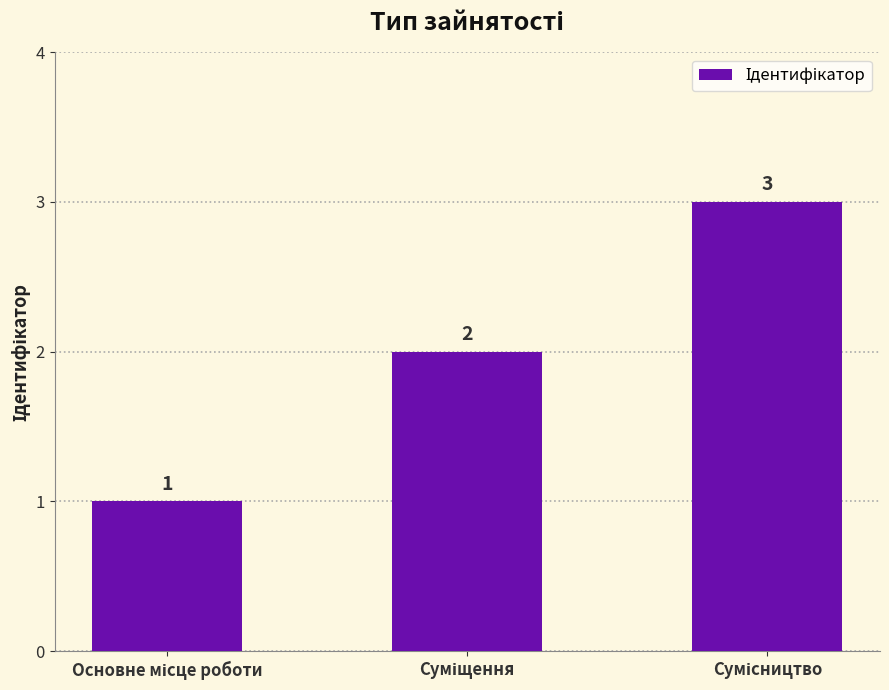

Does the chart contain stacked bars?

No